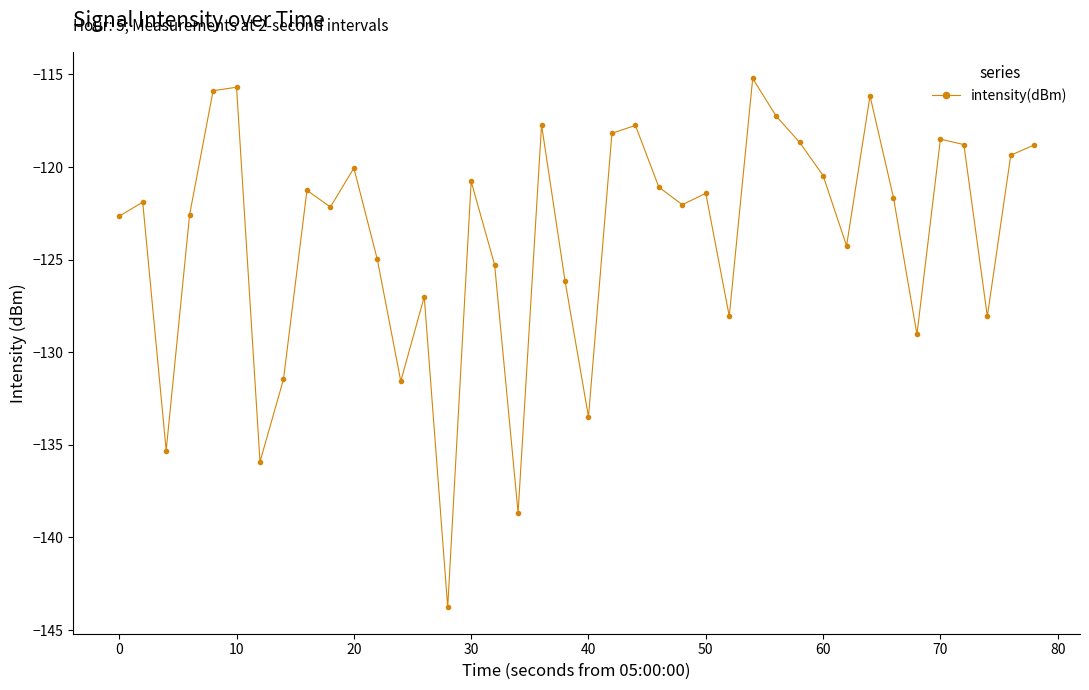

How many interior local peaks (higher than both neighbors) does the data have?

12